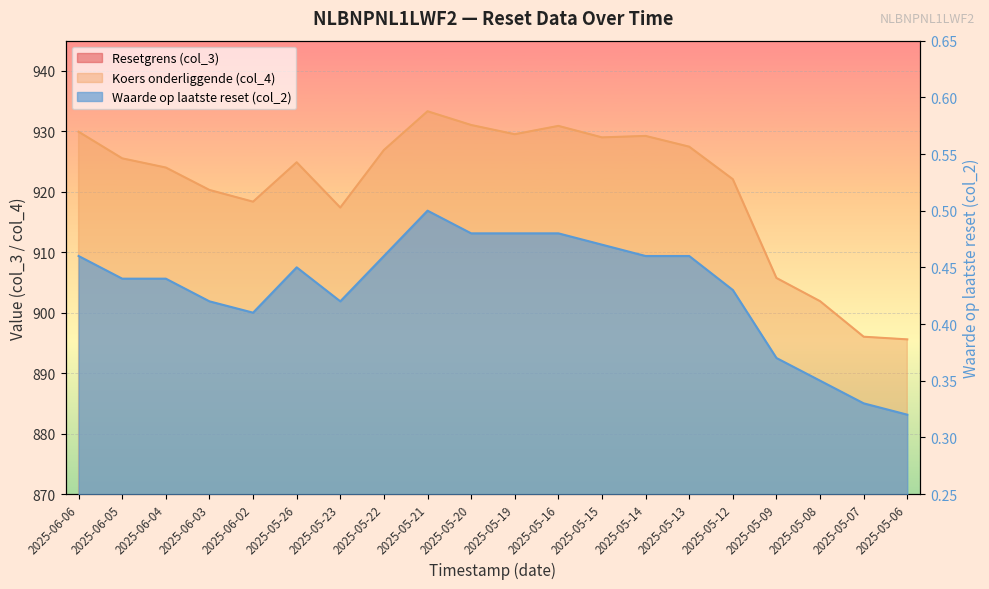

What is the sum of the Waarde op laatste reset (col_2) values at 2025-05-26 and 2025-06-06?

0.9